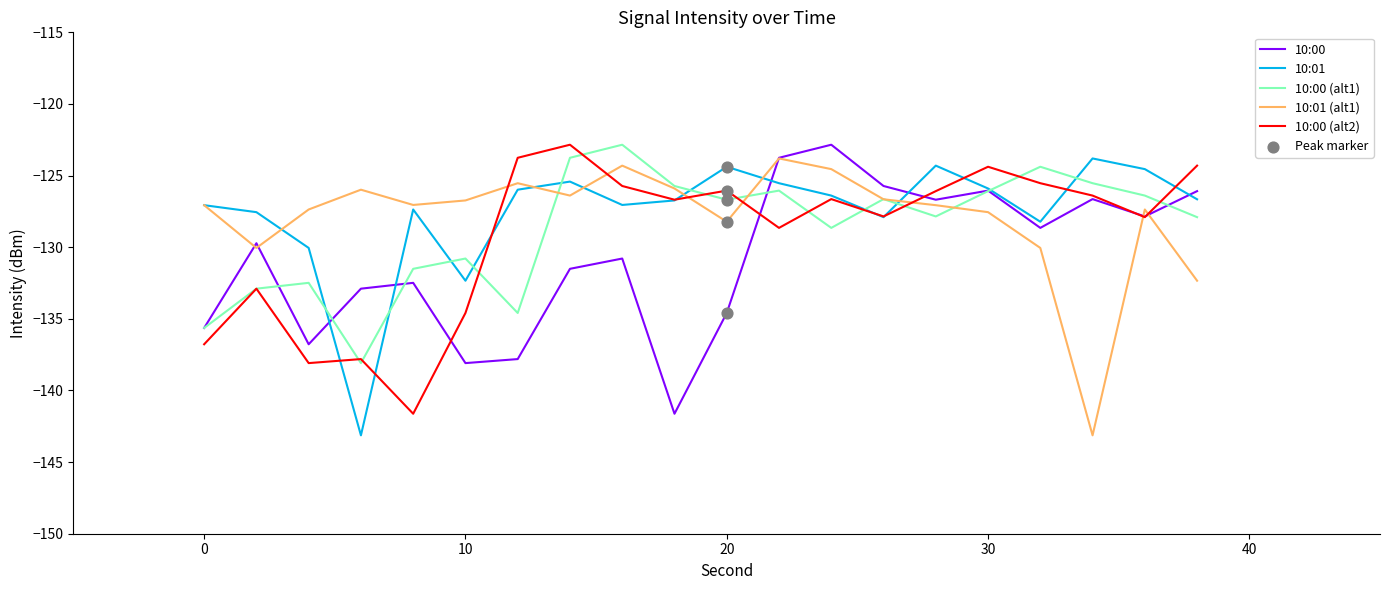

At how many categories does at least one series exceed -130?

20